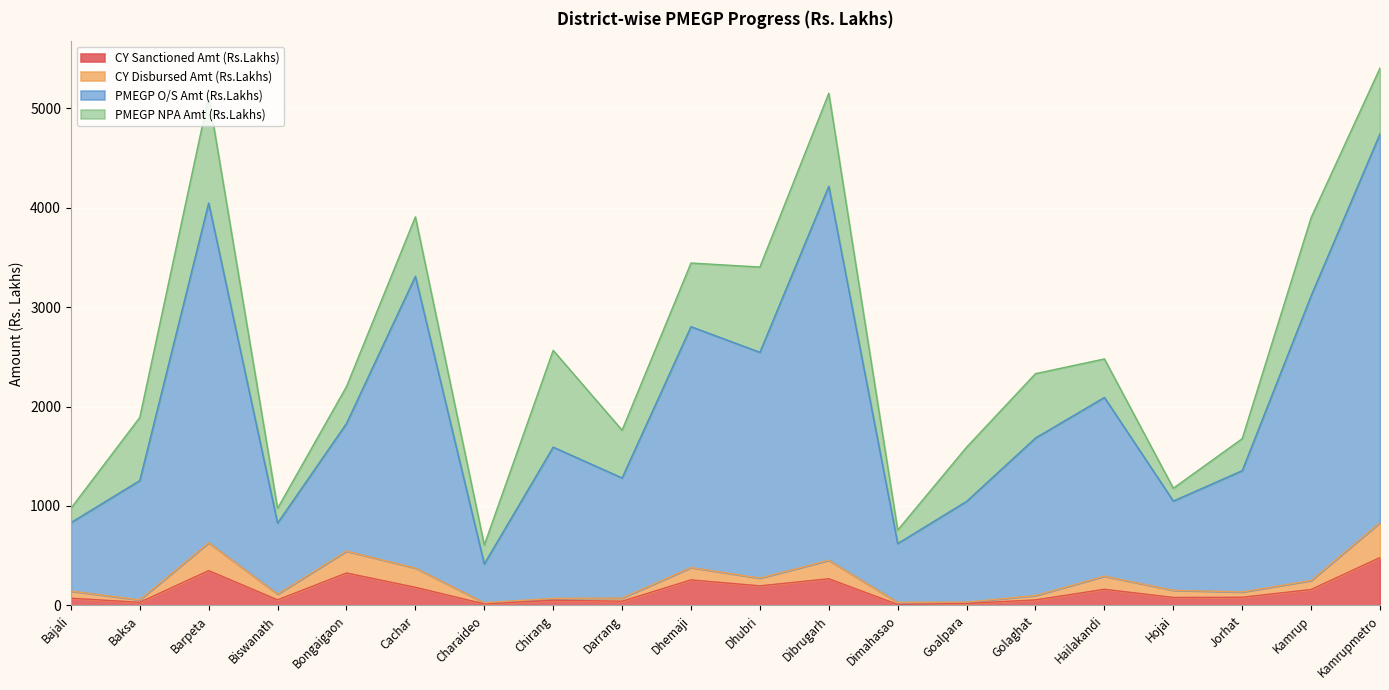

What is the total value across all series at Cachar?

3908.6